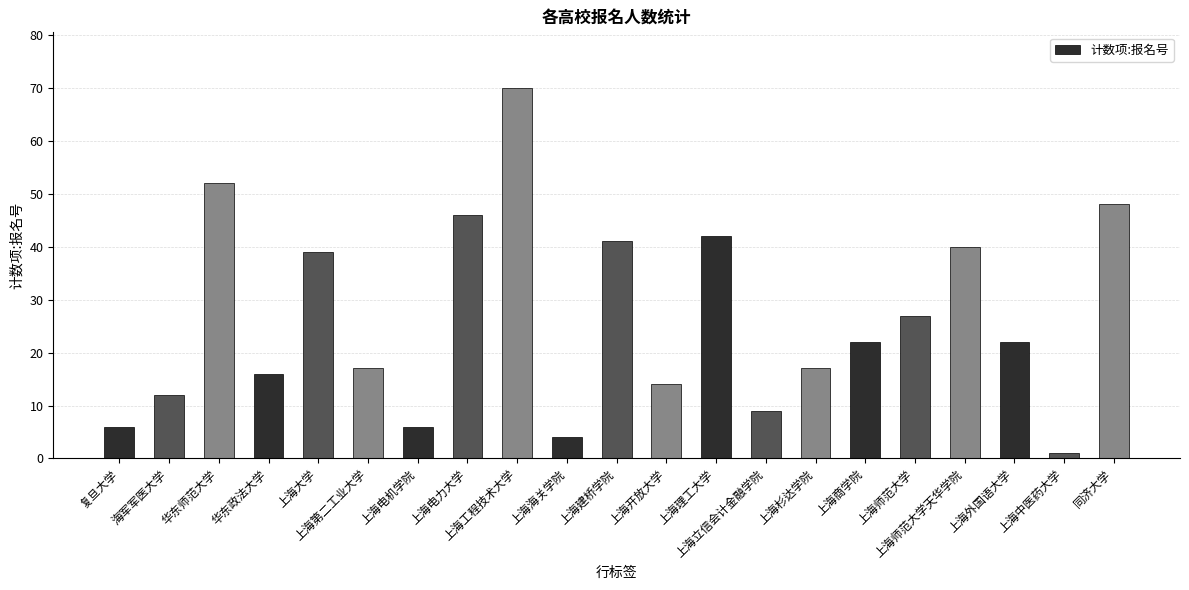

What is the label of the 17th bar from the left?

上海师范大学